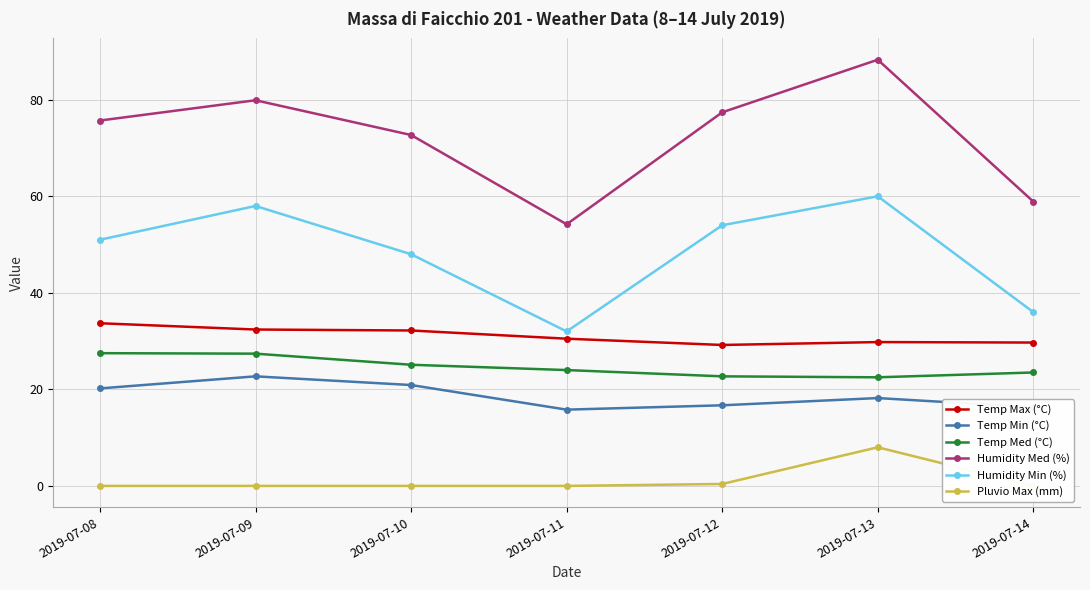

The value of Temp Min (°C) at 2019-07-14 is 9.8. True or false?

False